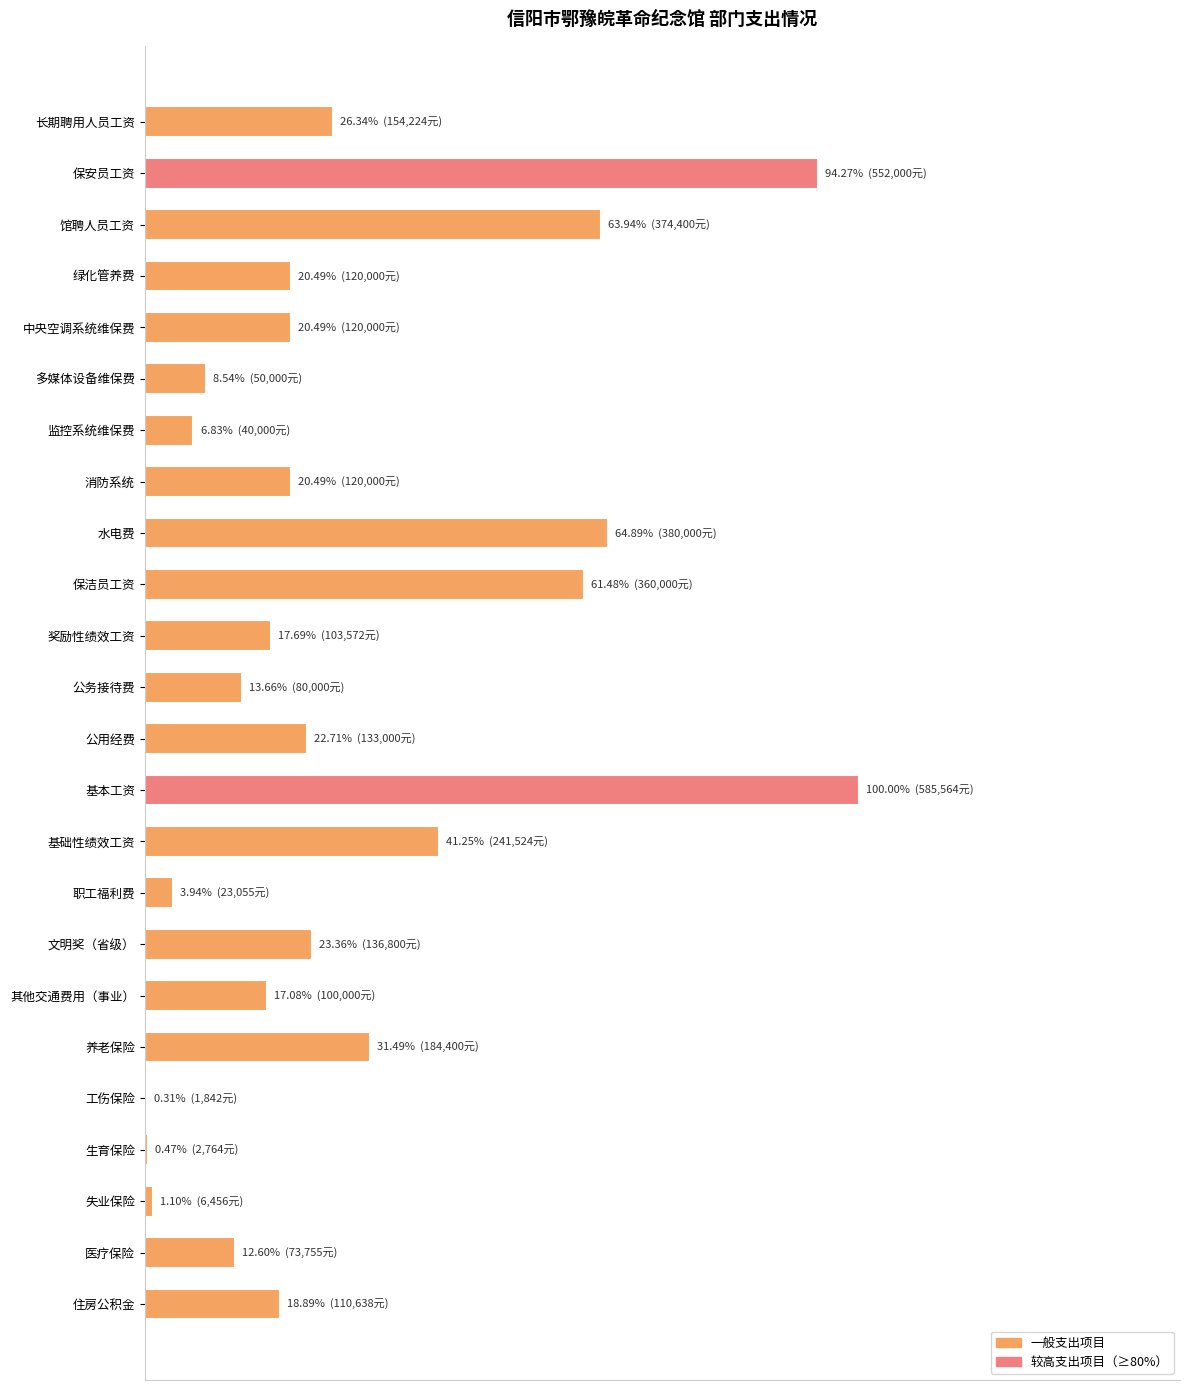

Are the bars horizontal?

Yes